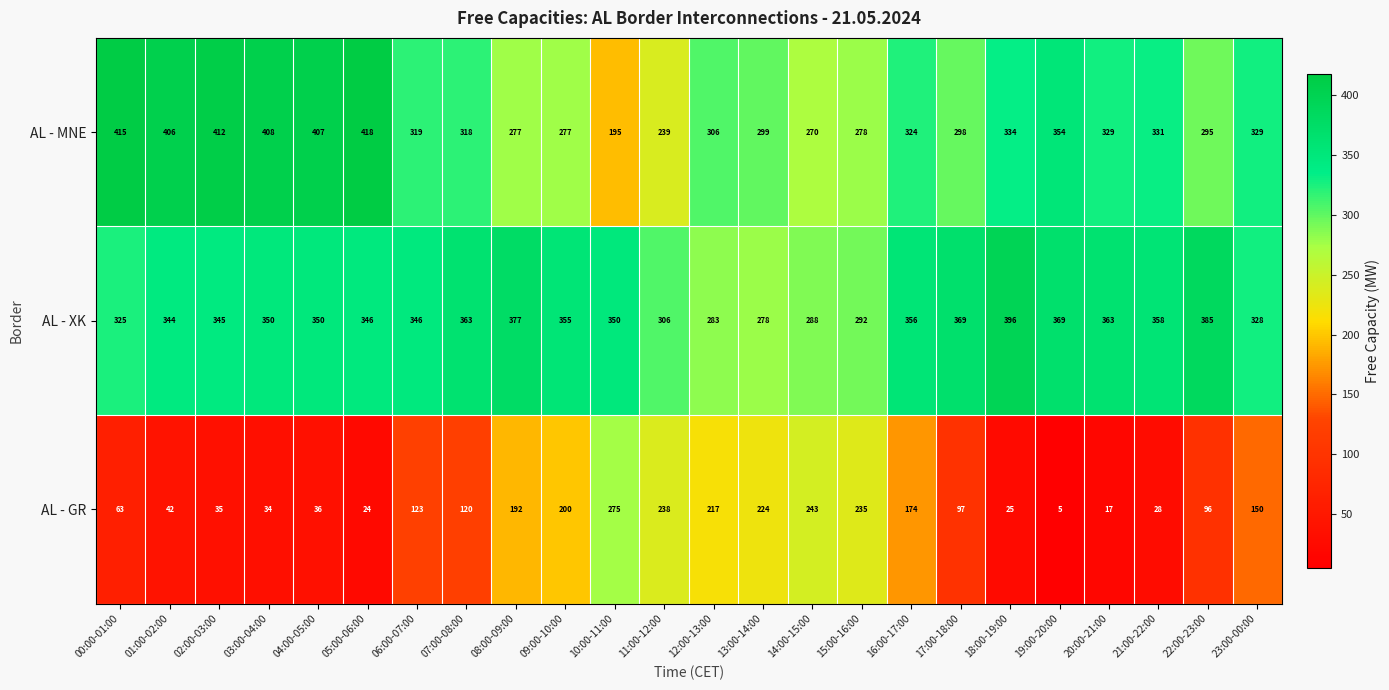

Which series has the largest range (max minus min)?

AL - GR